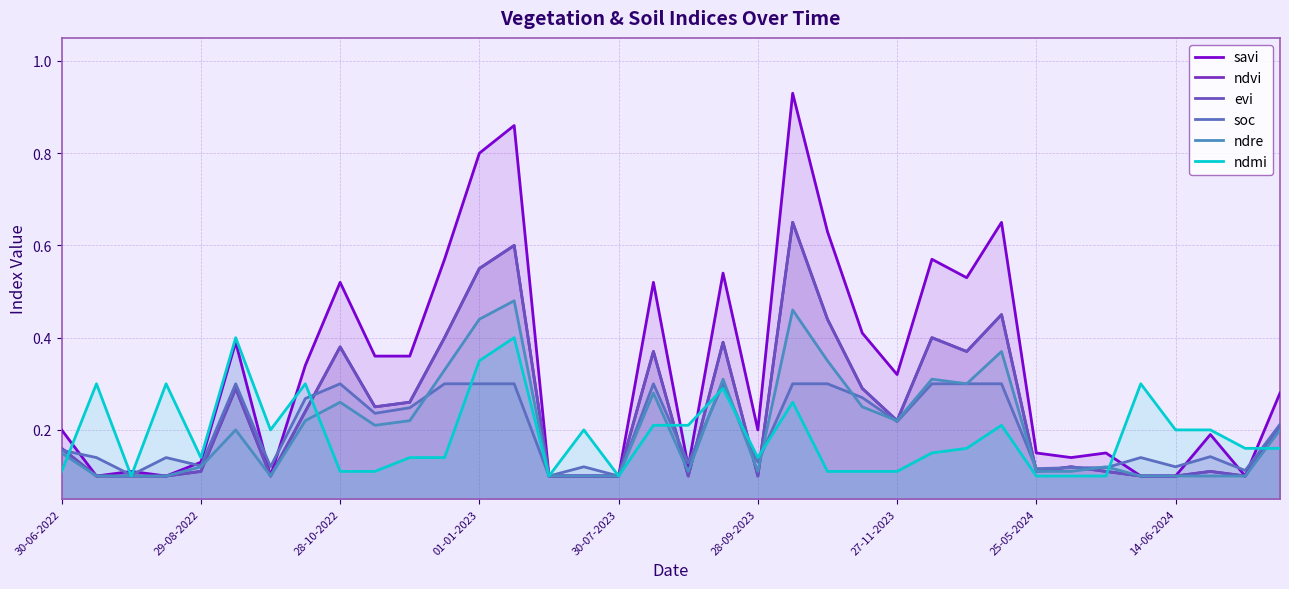

In ndmi, how many points are lower than both neighbors (excluding endpoints)?

6